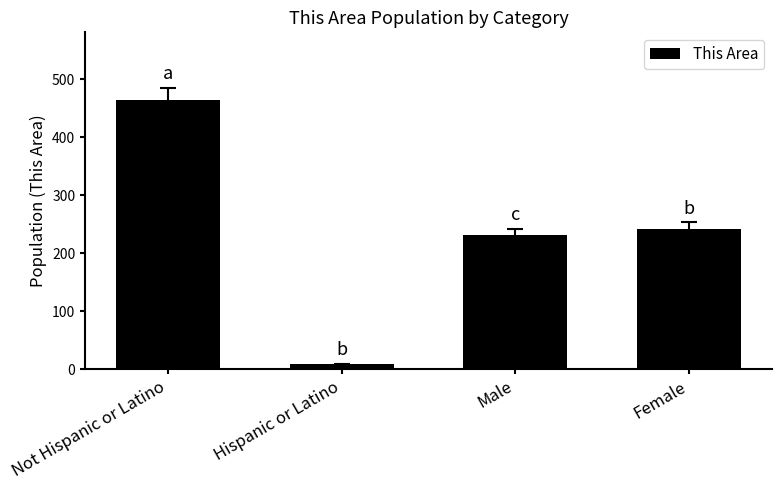

Rank the categories by value from highest to lowest.

Not Hispanic or Latino, Female, Male, Hispanic or Latino